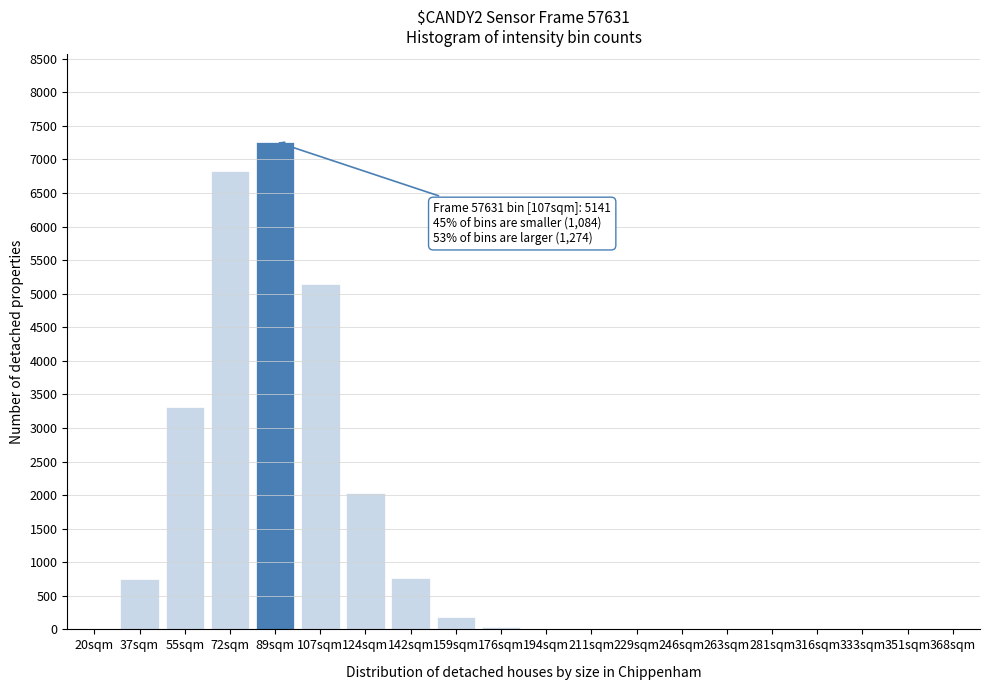

True or false: the data shows 3 at 229sqm.

True